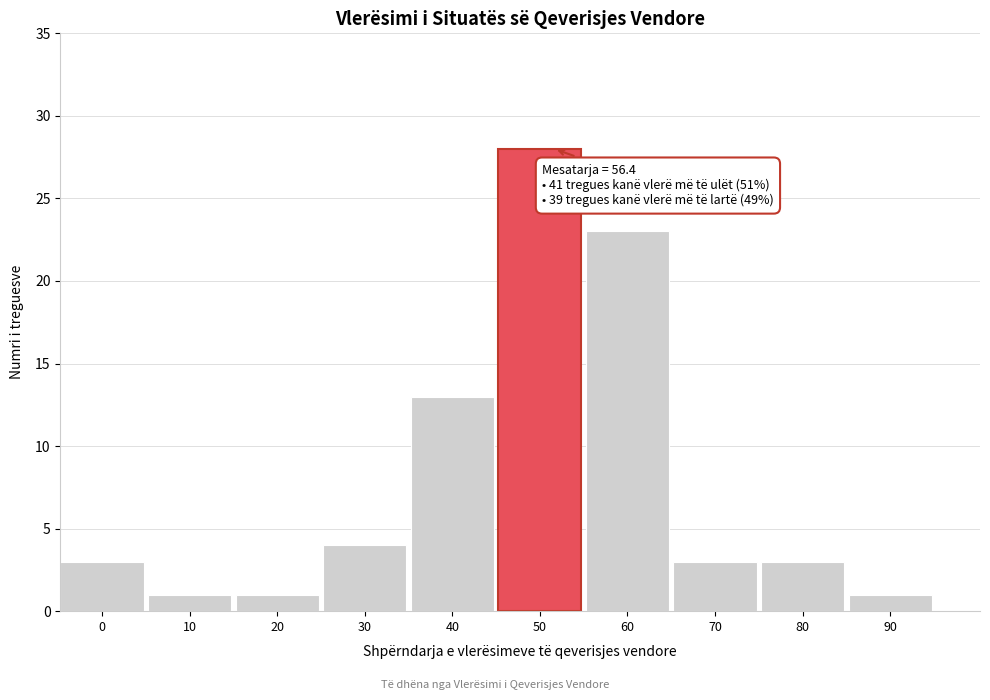

Reading right to left, what are all the values shown in this chart?

90=1	80=3	70=3	60=23	50=28	40=13	30=4	20=1	10=1	0=3